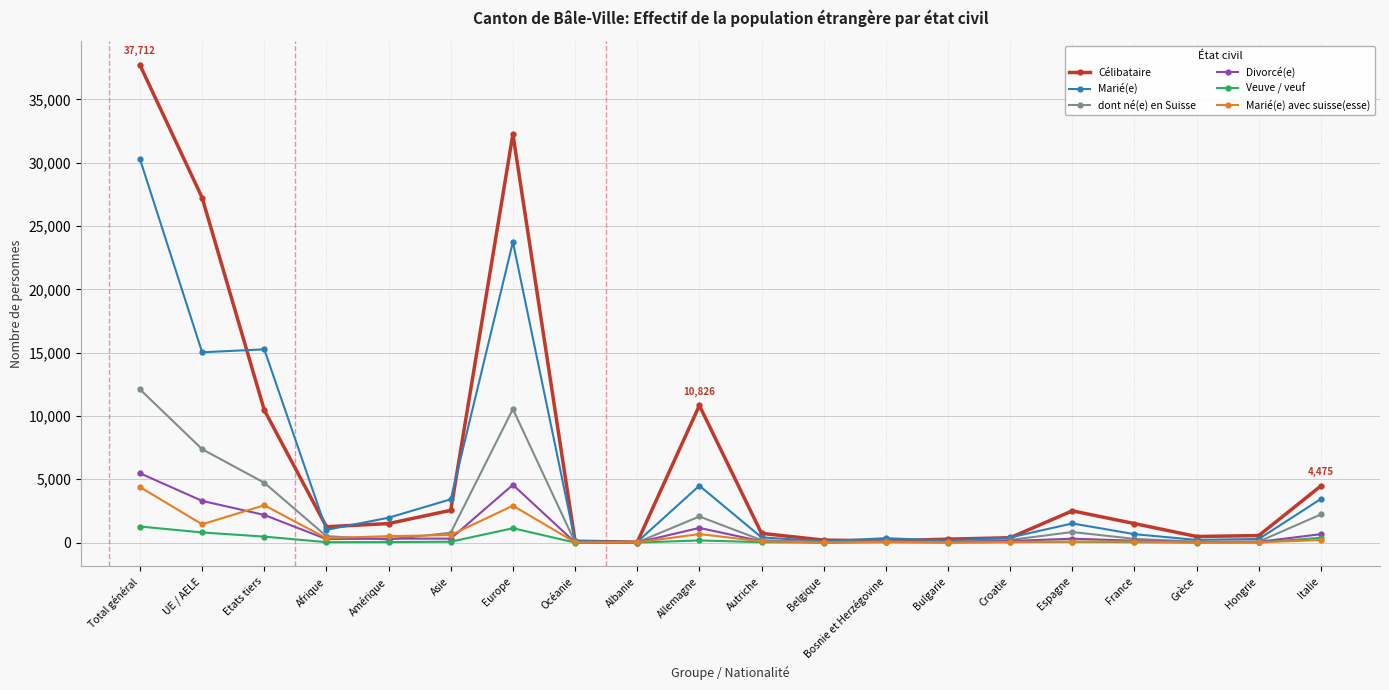

The dont né(e) en Suisse series shows 502 at Afrique. True or false?

True